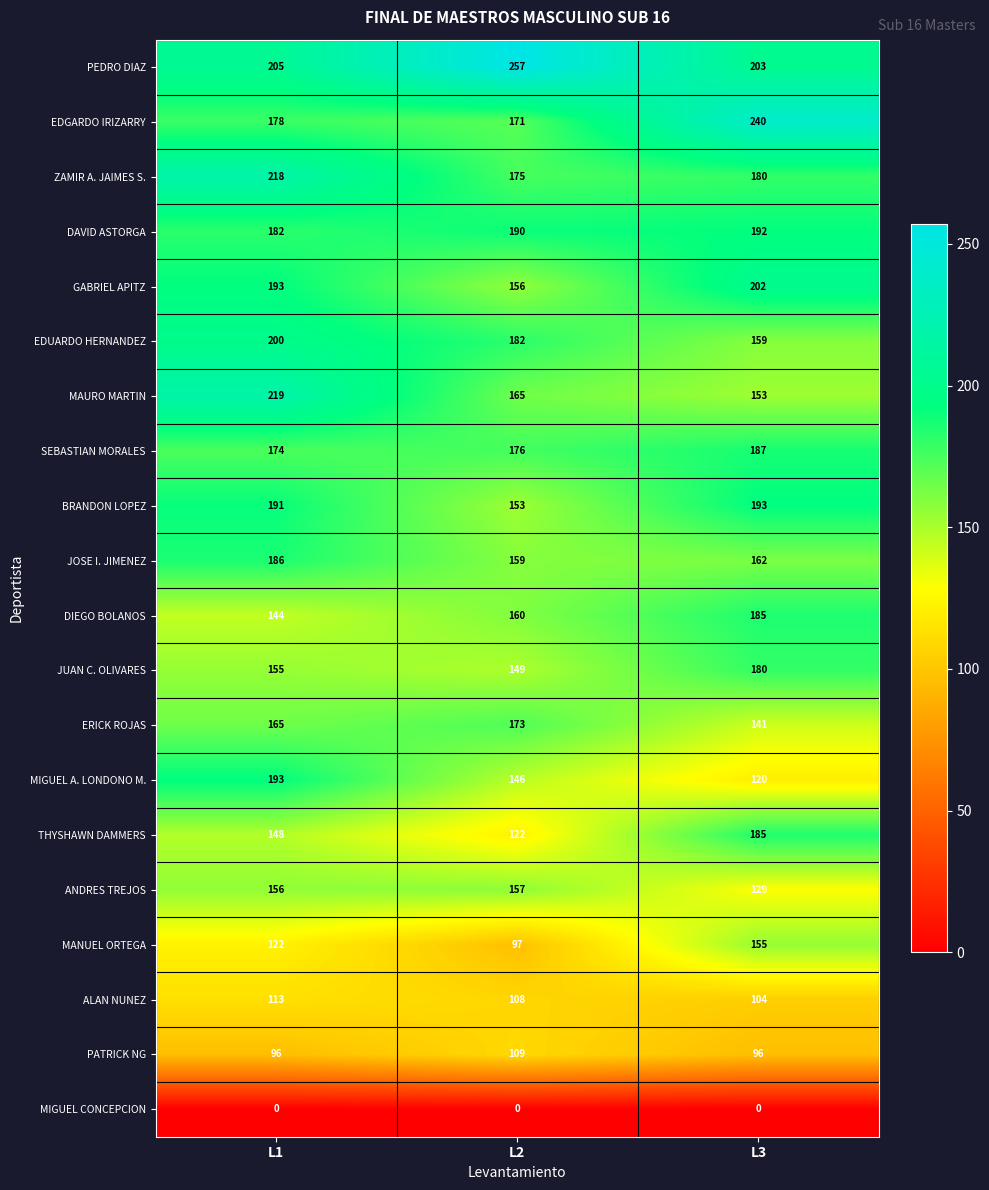

List the labels in order of MANUEL ORTEGA value, largest first.

L3, L1, L2